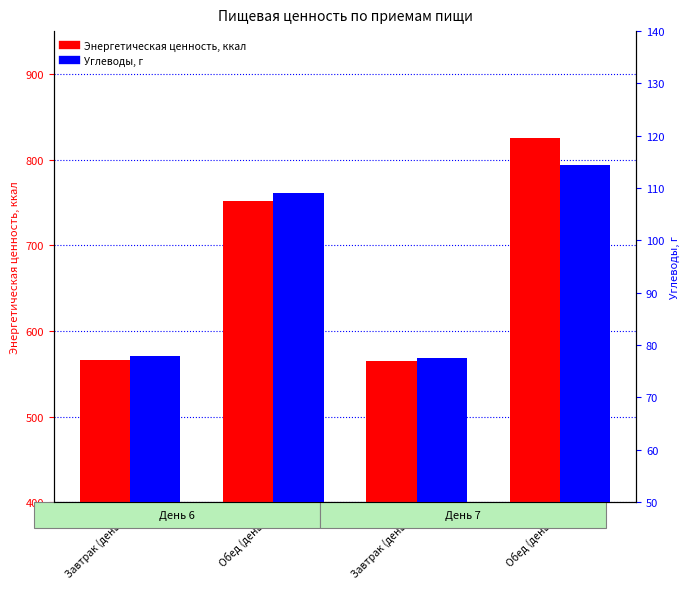

How many values in the Энергетическая ценность, ккал series are below 751?

2